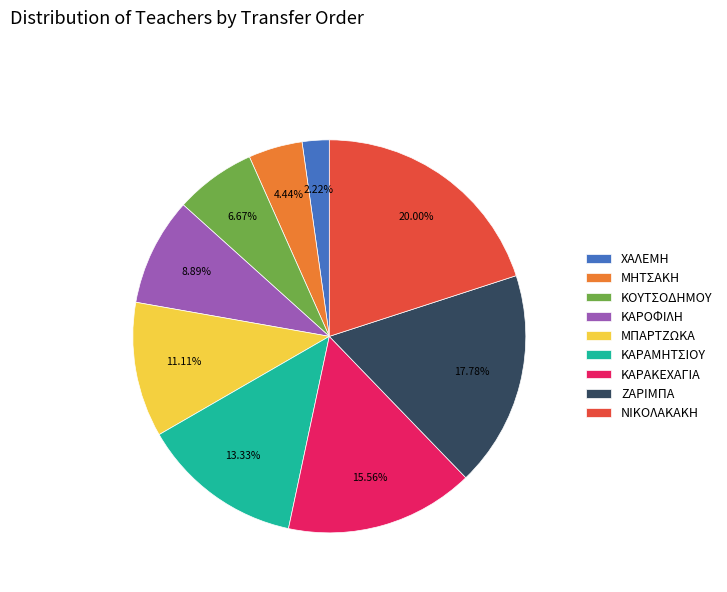

Rank the categories by value from lowest to highest.

ΧΑΛΕΜΗ, ΜΗΤΣΑΚΗ, ΚΟΥΤΣΟΔΗΜΟΥ, ΚΑΡΟΦΙΛΗ, ΜΠΑΡΤΖΩΚΑ, ΚΑΡΑΜΗΤΣΙΟΥ, ΚΑΡΑΚΕΧΑΓΙΑ, ΖΑΡΙΜΠΑ, ΝΙΚΟΛΑΚΑΚΗ